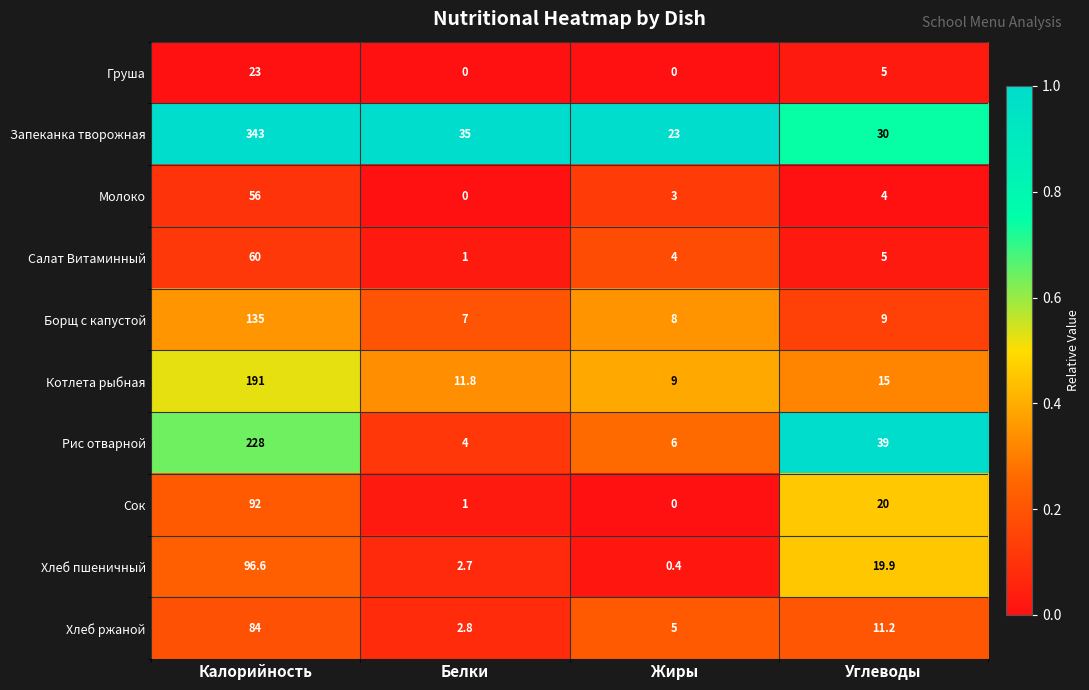

Rank the series by their maximum value, from lowest to highest.

Груша, Молоко, Салат Витаминный, Хлеб ржаной, Сок, Хлеб пшеничный, Борщ с капустой, Котлета рыбная, Рис отварной, Запеканка творожная